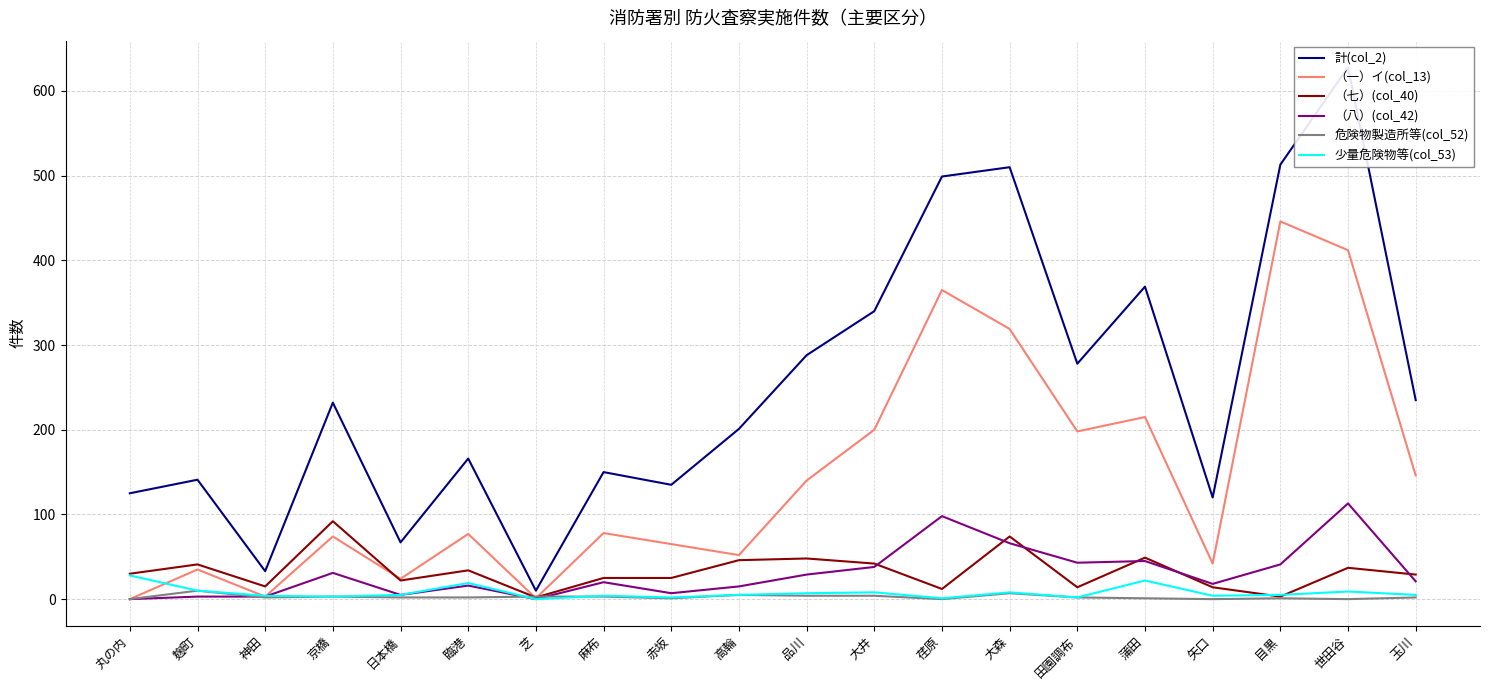

How many interior local peaks does the 危険物製造所等(col_52) series have?

5